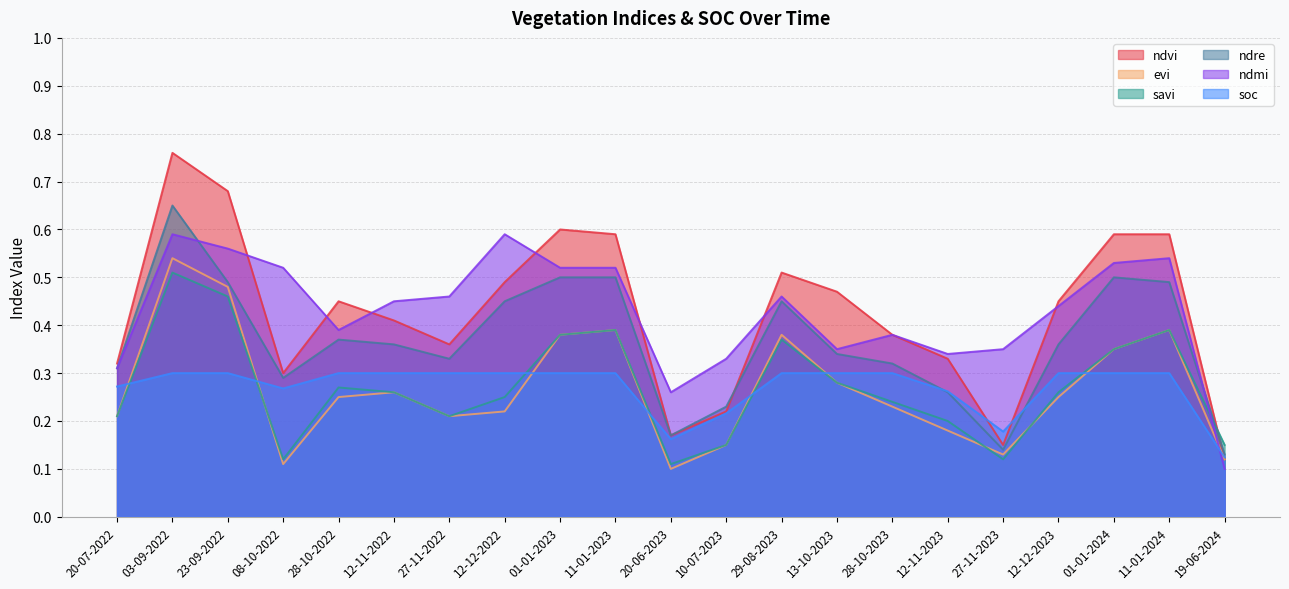

What is the total value across all series at 27-11-2022?

1.9